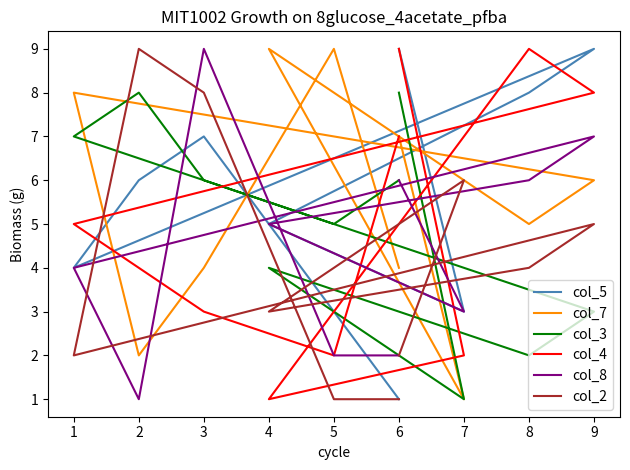

How many series are shown in this chart?

6